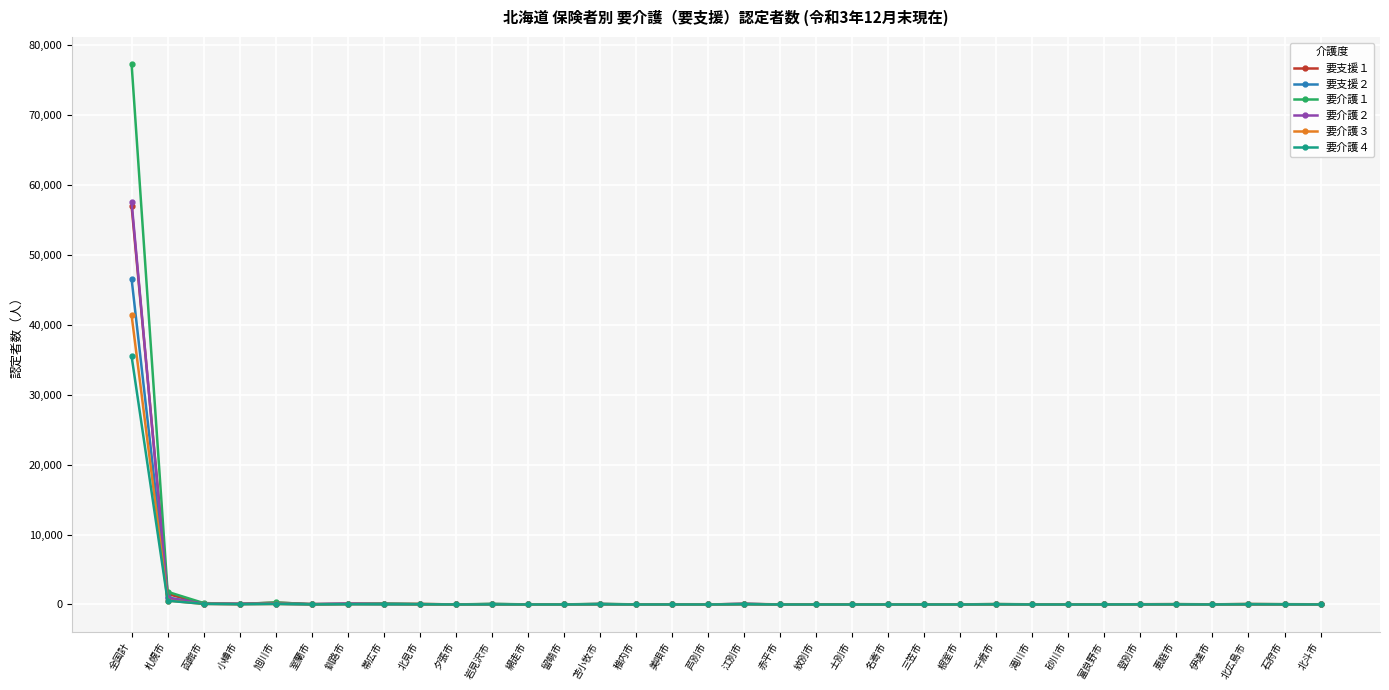

Which series has the largest range (max minus min)?

要介護１